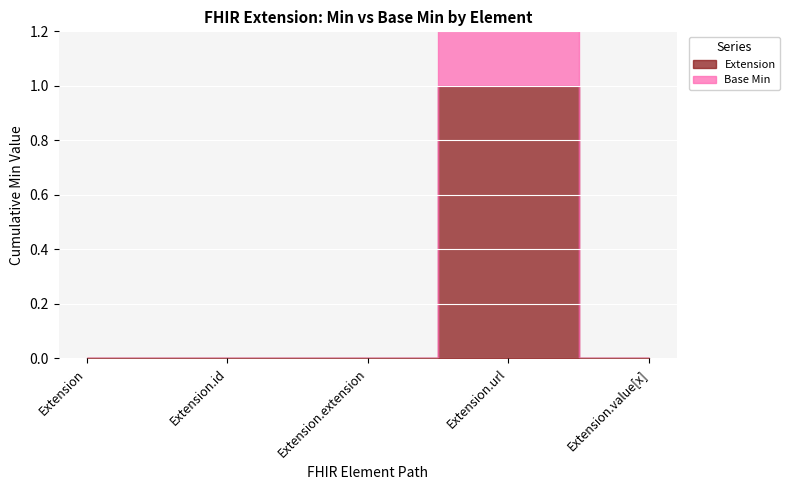

What is the greatest value displayed?

1